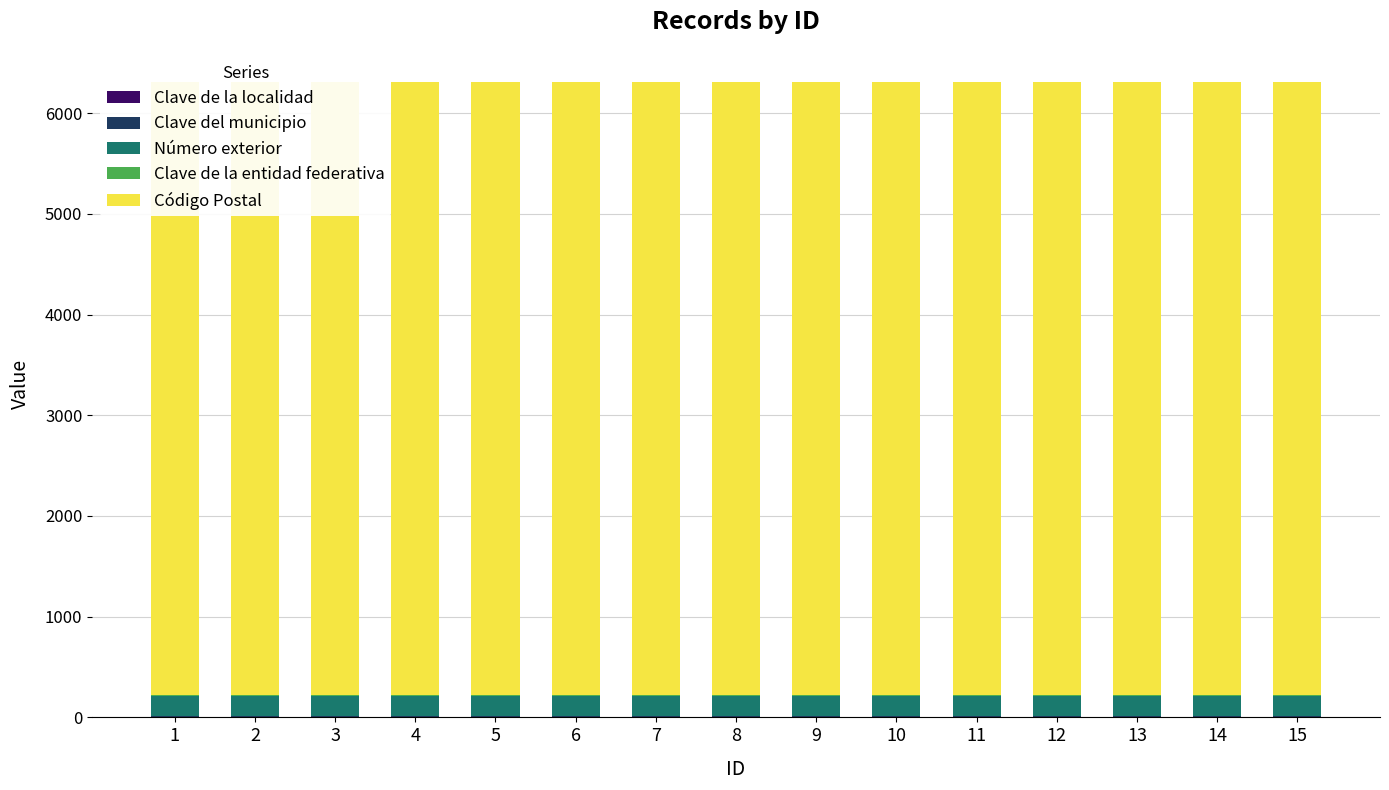

How many groups of bars are there?

15